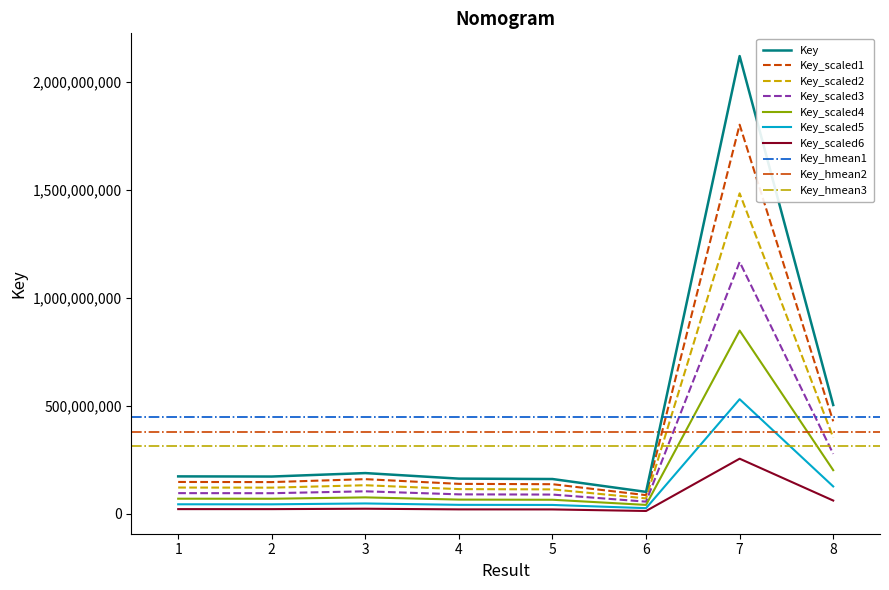

Where does the data first go above 172337157?

3